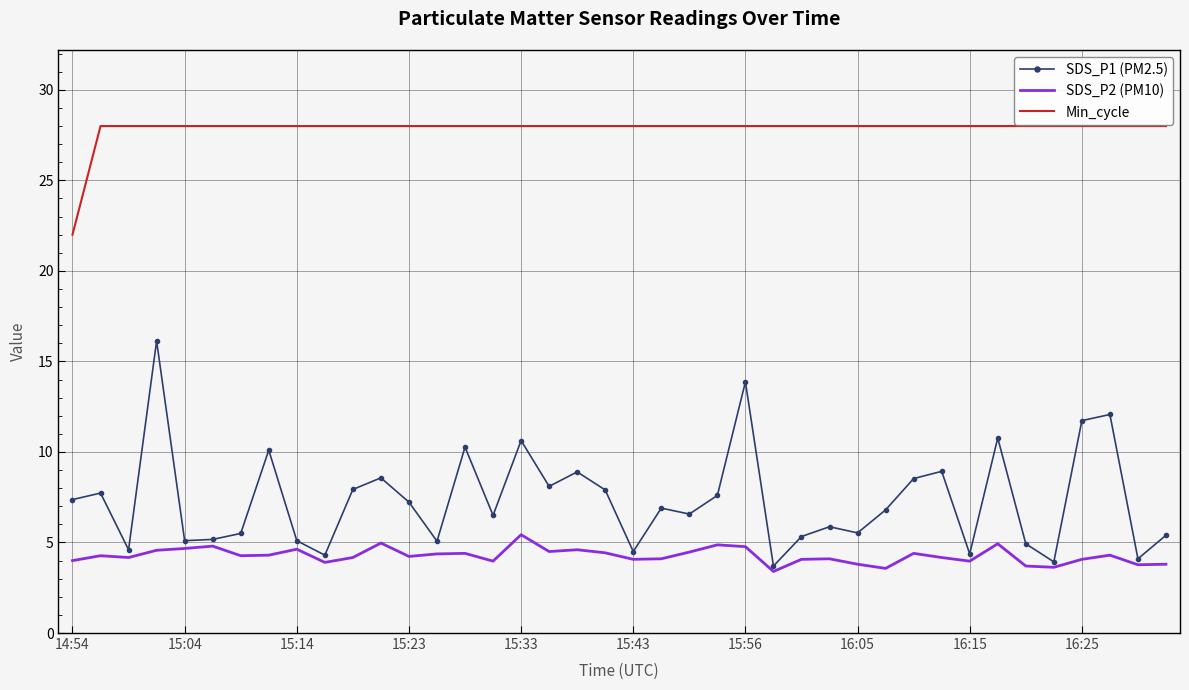

What is the difference between the second highest and minimum values in the SDS_P2 (PM10) series?

1.6